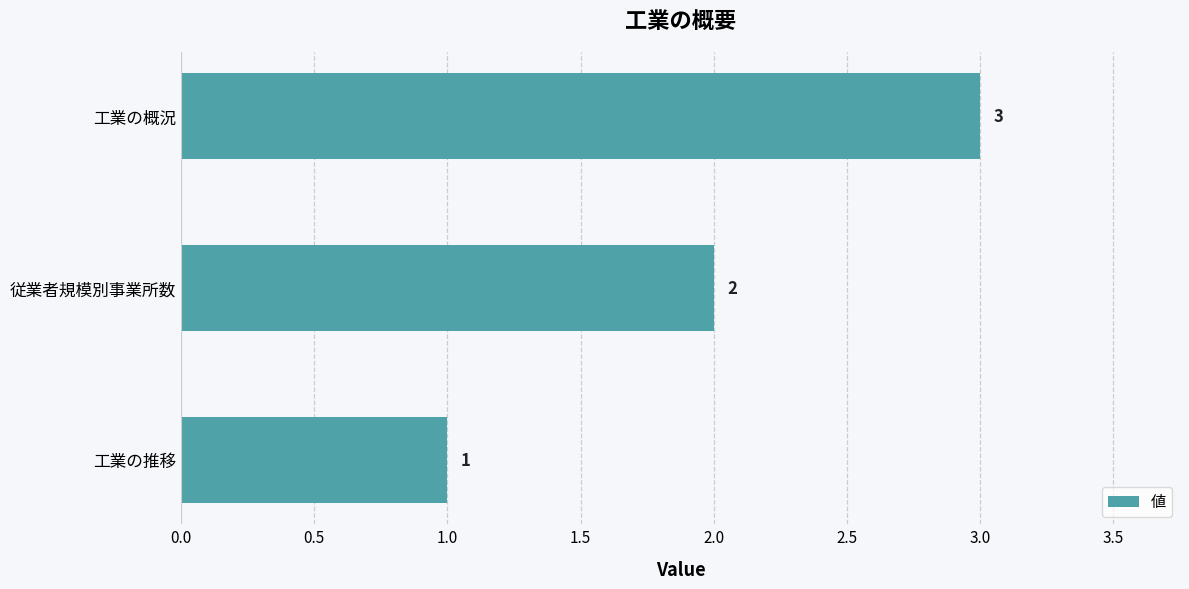

Are the bars horizontal?

Yes